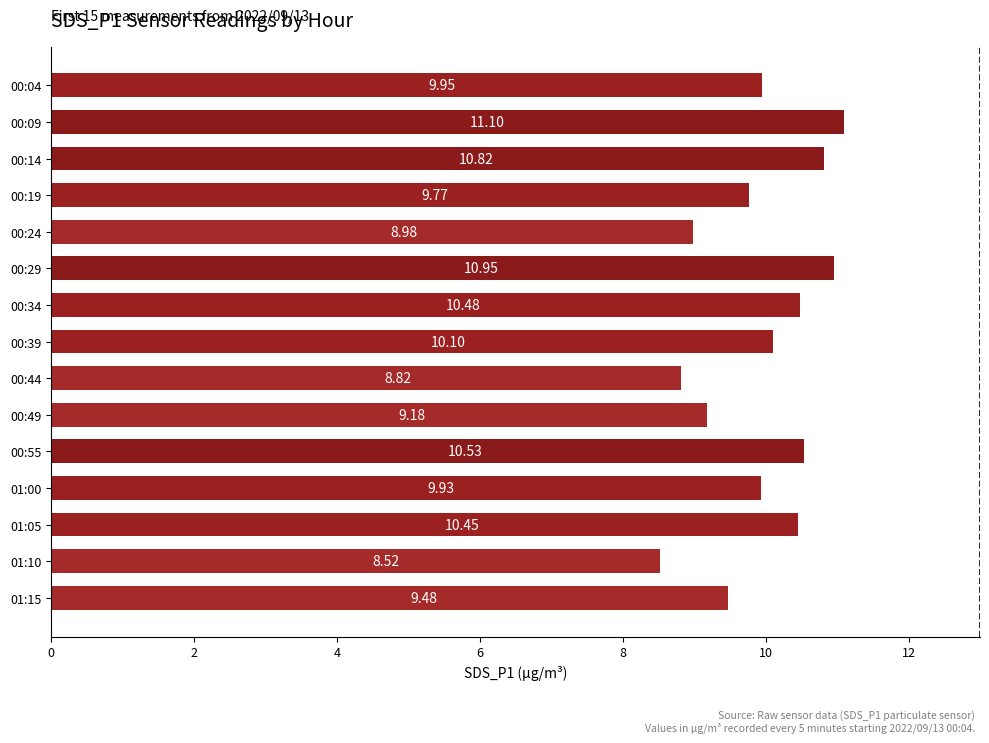

Rank the categories by value from lowest to highest.

01:10, 00:44, 00:24, 00:49, 01:15, 00:19, 01:00, 00:04, 00:39, 01:05, 00:34, 00:55, 00:14, 00:29, 00:09